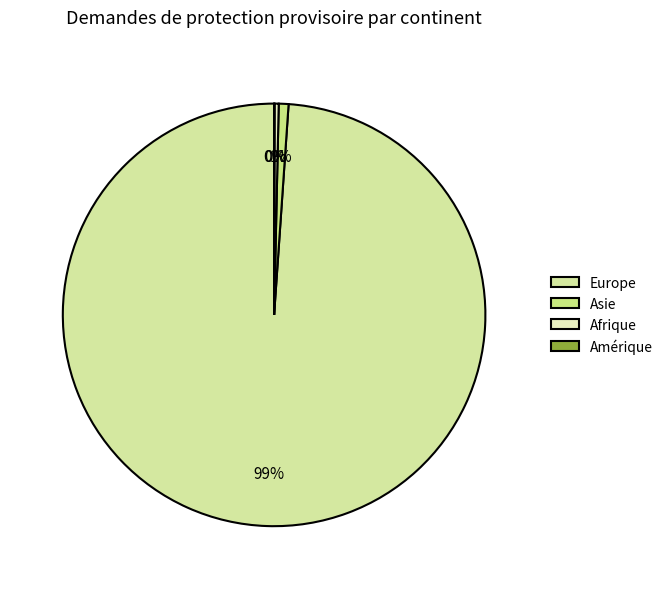

True or false: Europe accounts for 99% of the total.

True